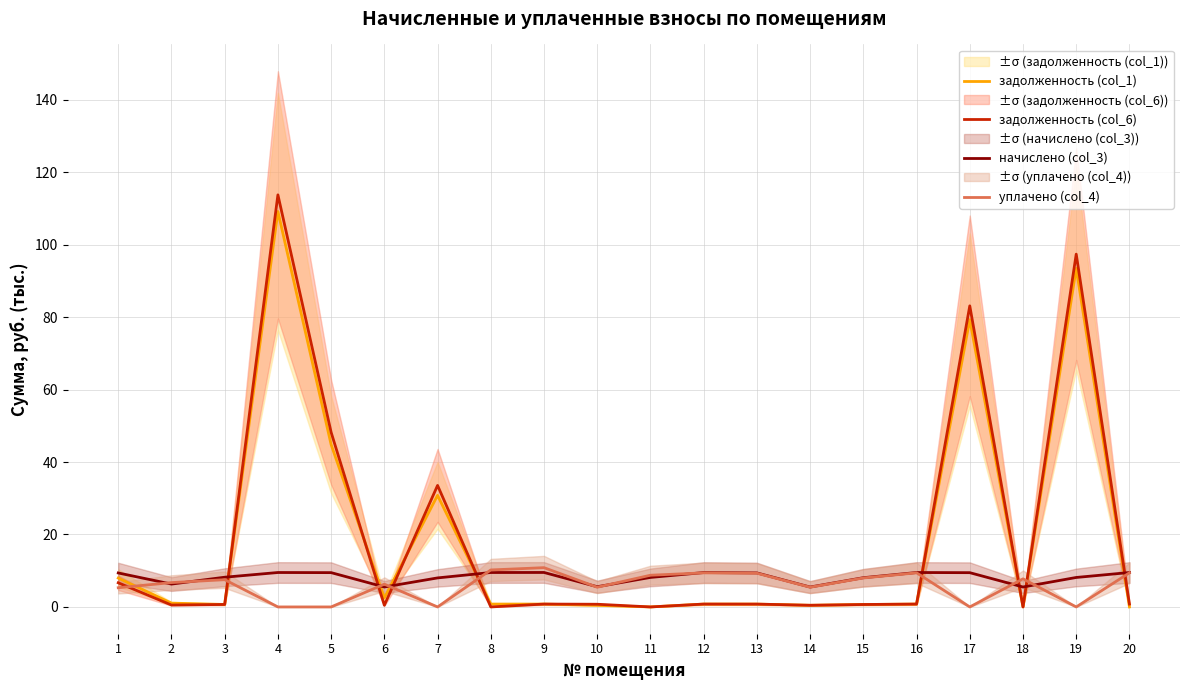

Is the value of задолженность (col_1) at 4 greater than the value of уплачено (col_4) at 13?

Yes